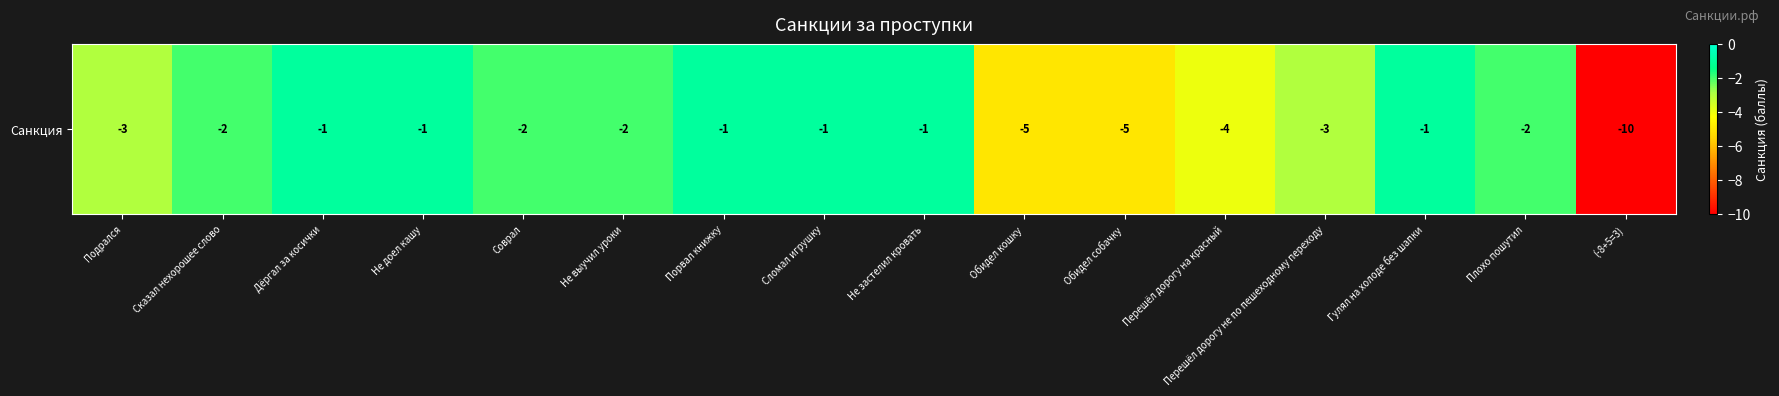

The value at Сказал нехорошее слово is -3. True or false?

False